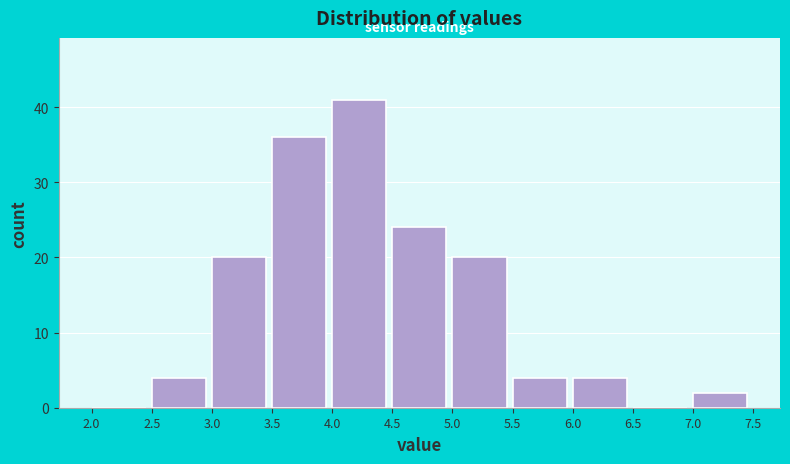

What is the height of the bar covering 7.0 to 7.5 on the x-axis? The values are not printed on the chart, so give them approximately, as read against the axis.

2